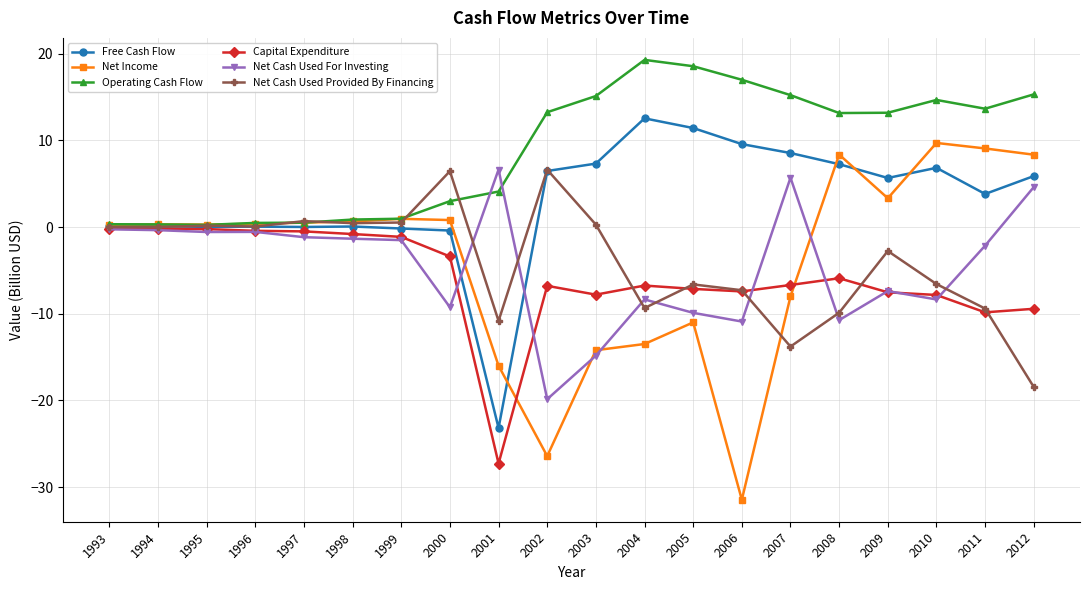

Where do Net Cash Used For Investing and Operating Cash Flow first cross each other?

2000 and 2001